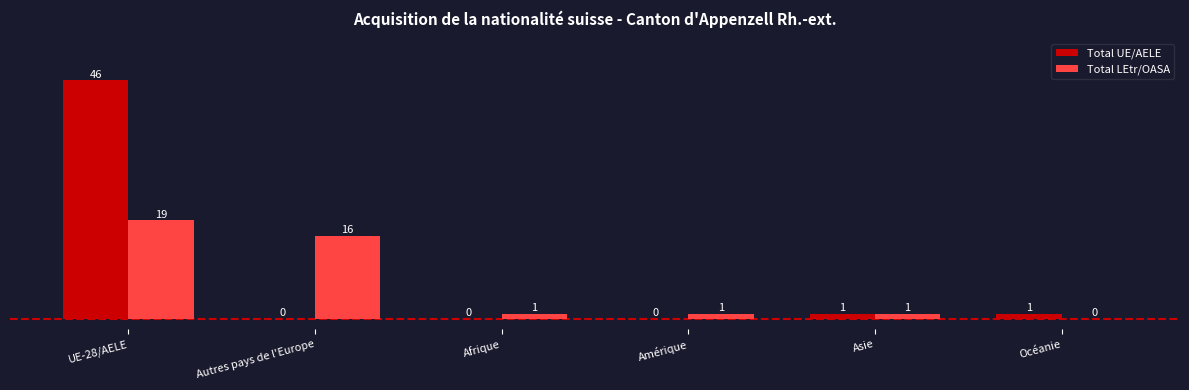

Which series has the widest spread of values?

Total UE/AELE